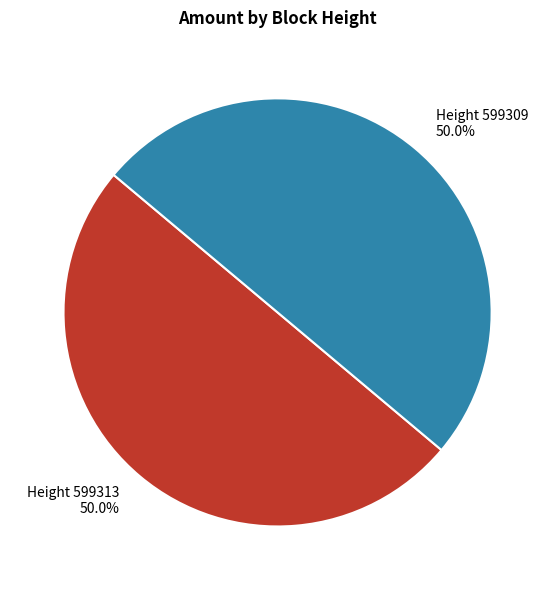

To the nearest percent, what is the combined percentage of Height 599313 and Height 599309?

100%